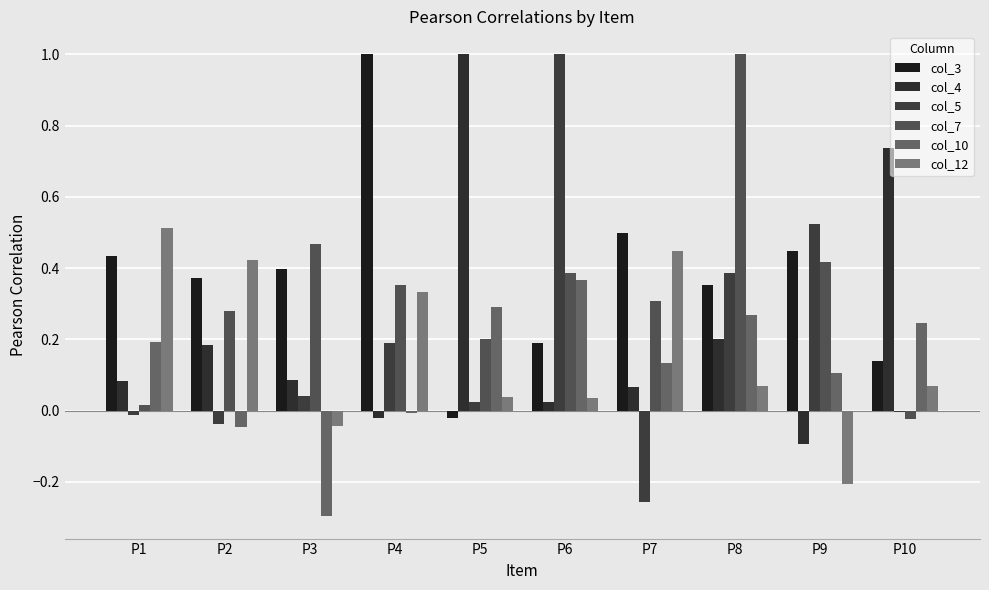

At P8, list the series in order from largest to smallest.

col_7, col_5, col_3, col_10, col_4, col_12